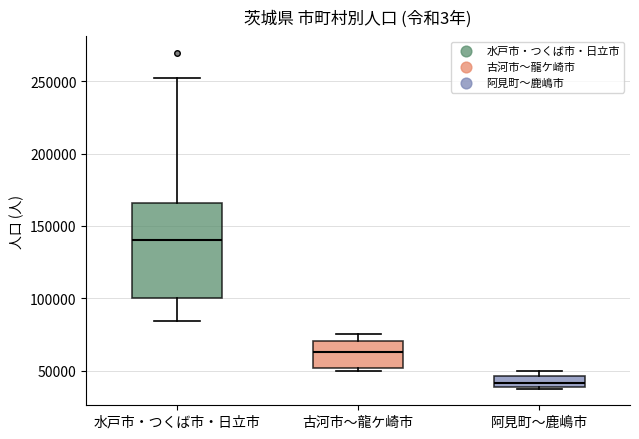

Which box's median line is the lowest?

阿見町〜鹿嶋市